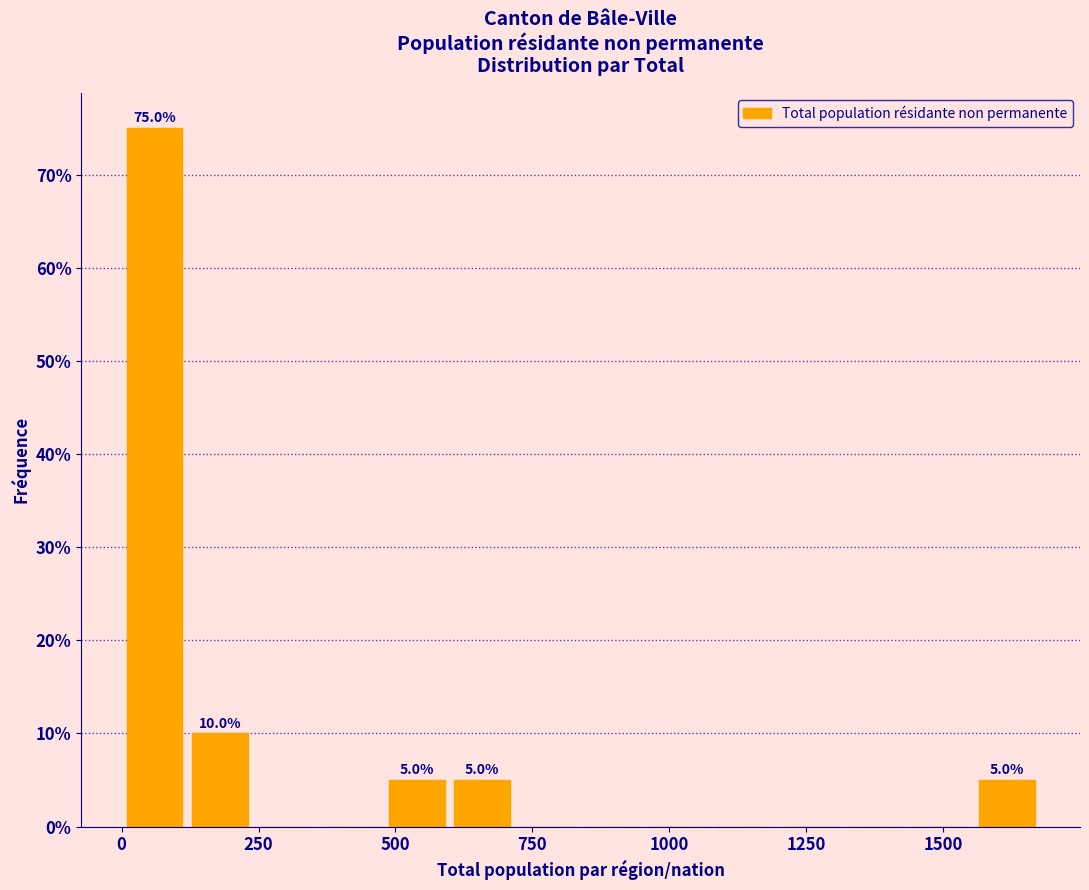

Around what value on the x-axis is the tallest bar? Give the approximate position of its centre, as read against the axis.

50